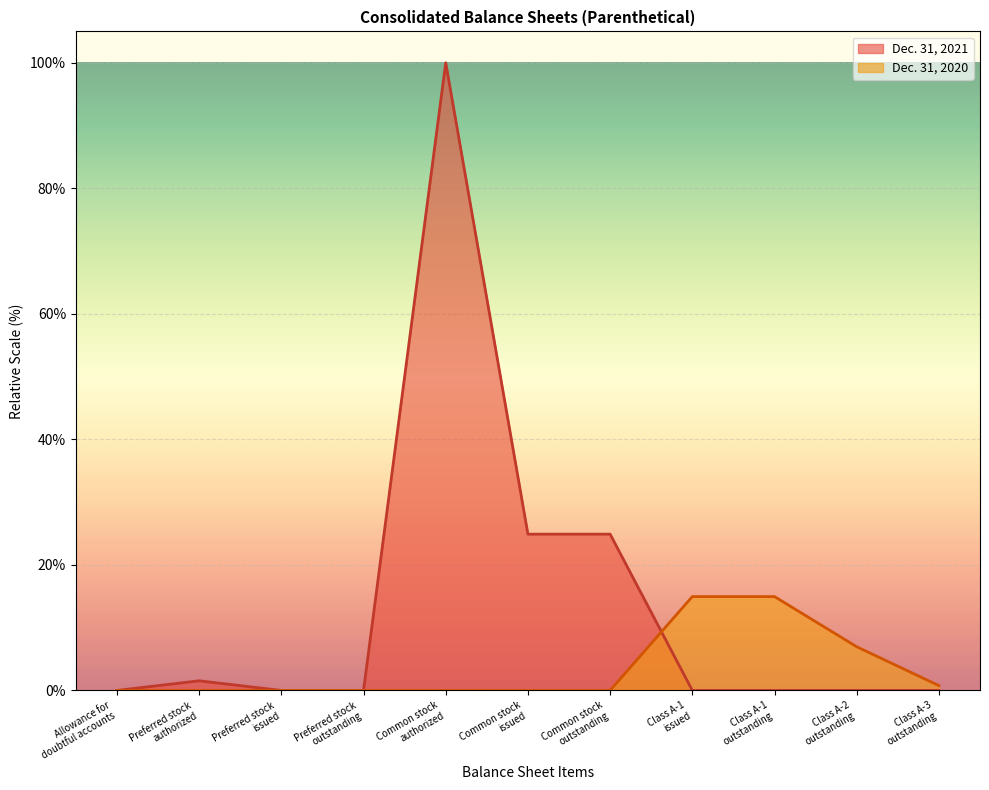

What is the label of the 10th point from the right?

Preferred stock
authorized